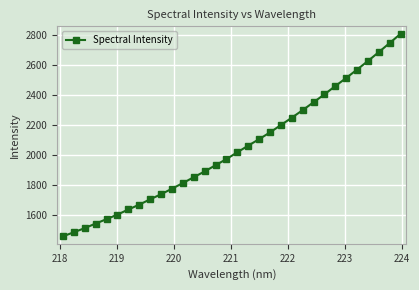

What is the sum of all values?

65454.0